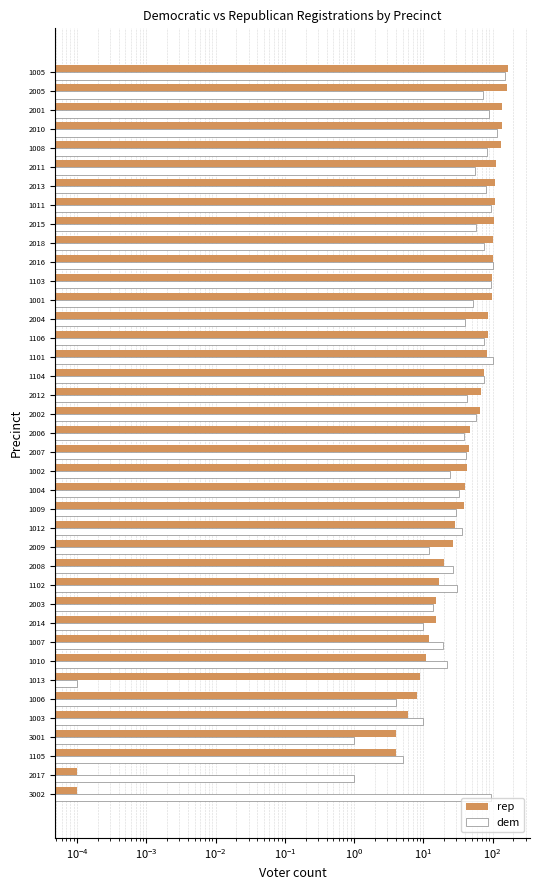

Reading left to right, transcribe all the data shown in this chart.

rep: 0.0	0.0	4.0	4.0	6.0	8.0	9.0	11.0	12.0	15.0	15.0	17.0	20.0	27.0	29.0	39.0	40.0	42.0	46.0	47.0	65.0	67.0	74.0	84.0	86.0	87.0	99.0	99.0	102.0	102.0	106.0	108.0	109.0	110.0	134.0	135.0	136.0	162.0	169.0
dem: 94.0	1.0	5.0	1.0	10.0	4.0	0.0	22.0	19.0	10.0	14.0	31.0	27.0	12.0	36.0	30.0	33.0	24.0	41.0	38.0	57.0	43.0	74.0	102.0	75.0	40.0	52.0	94.0	102.0	76.0	58.0	94.0	81.0	55.0	83.0	115.0	89.0	73.0	152.0